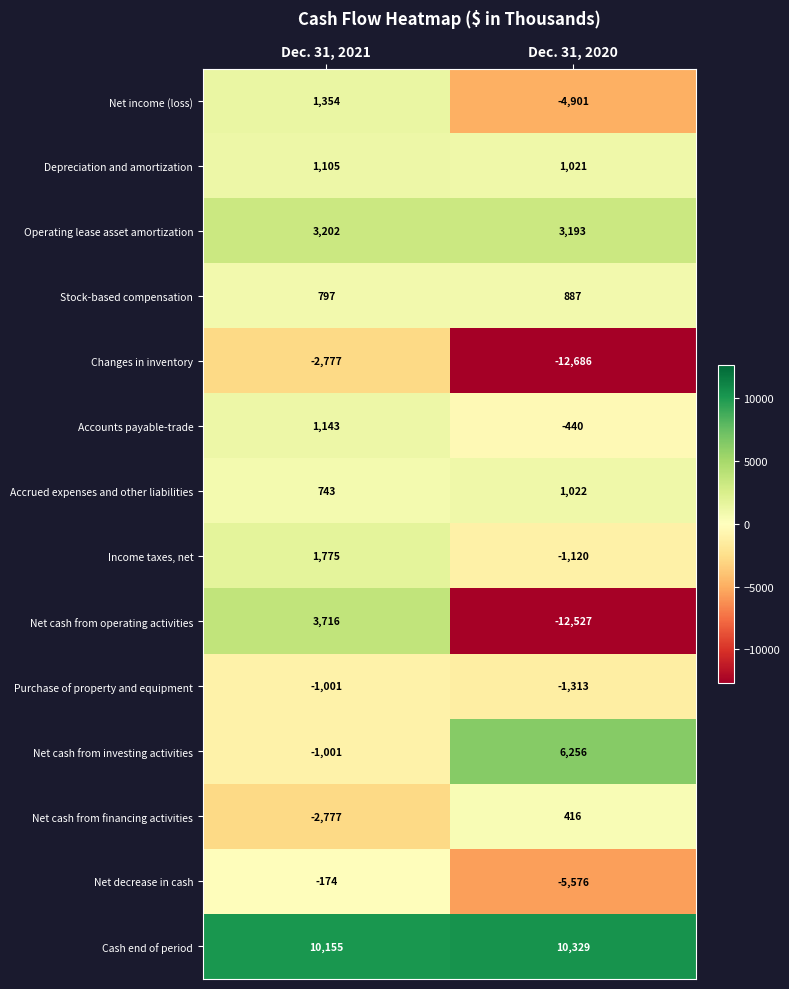

What is the spread (max minus min) of values at Dec. 31, 2020?

23015